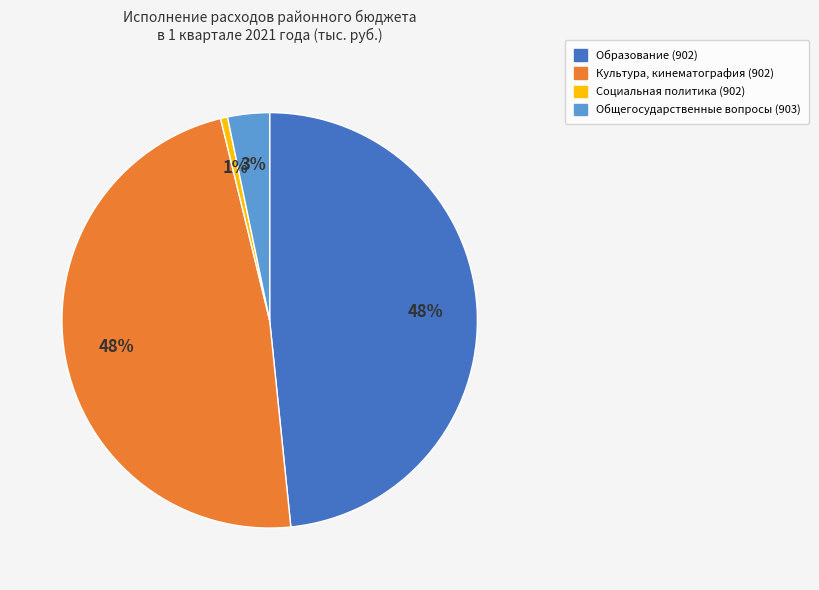

Between Общегосударственные вопросы (903) and Социальная политика (902), which is larger?

Общегосударственные вопросы (903)